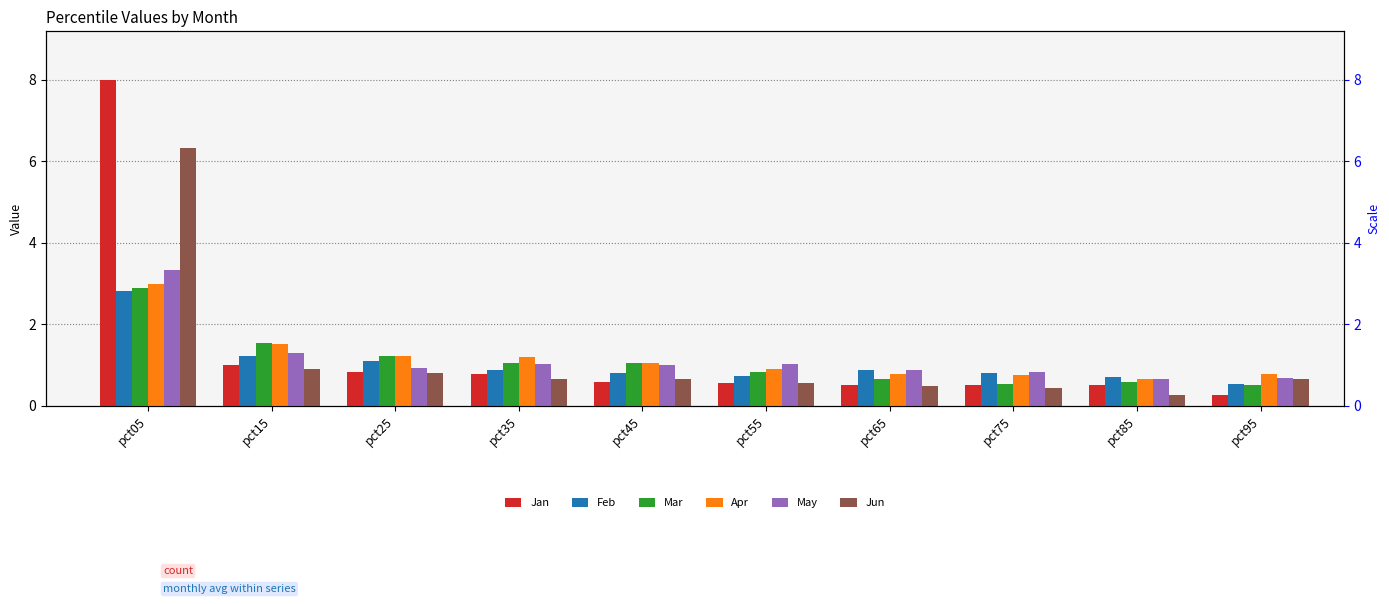

Which category has the lowest value in the Jan series?

pct95